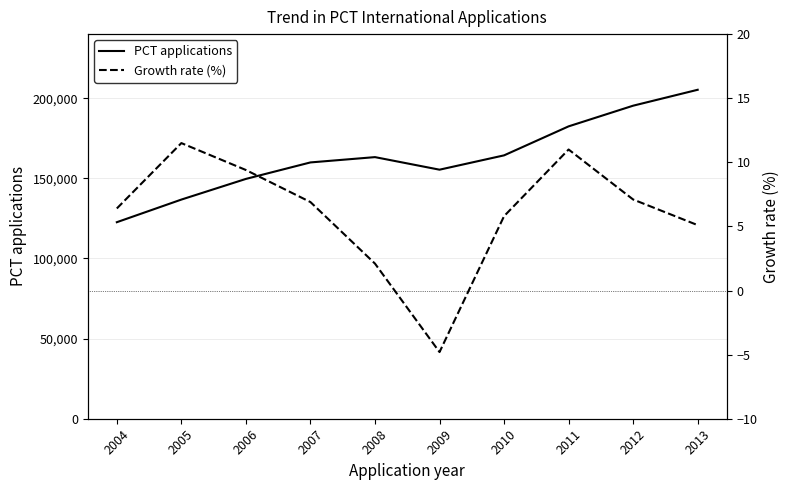

At how many categories does at least one series exceed 3548?

10